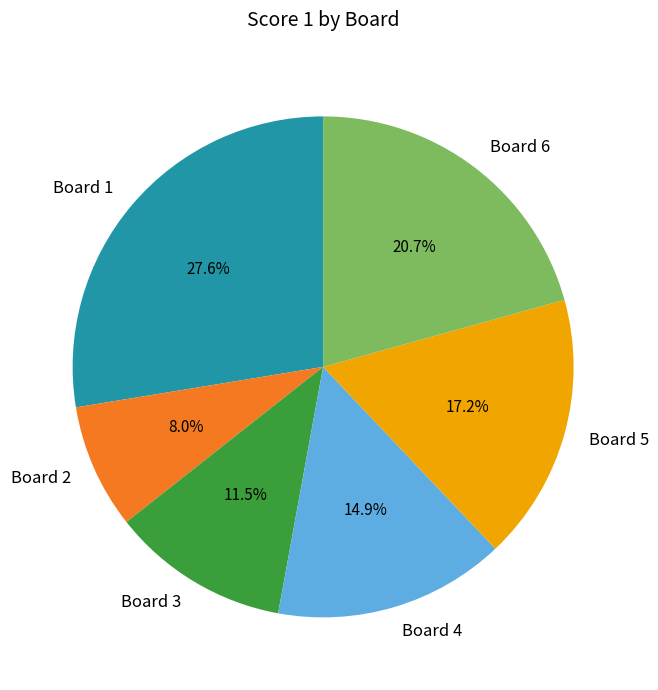

What is the largest slice in the pie chart?

Board 1